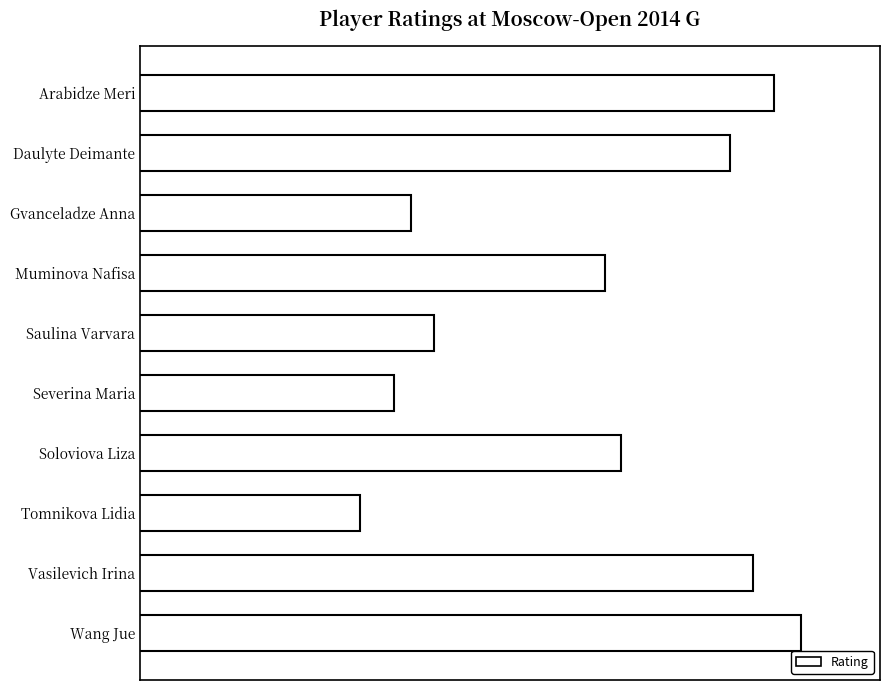

Does the chart contain any negative values?

No